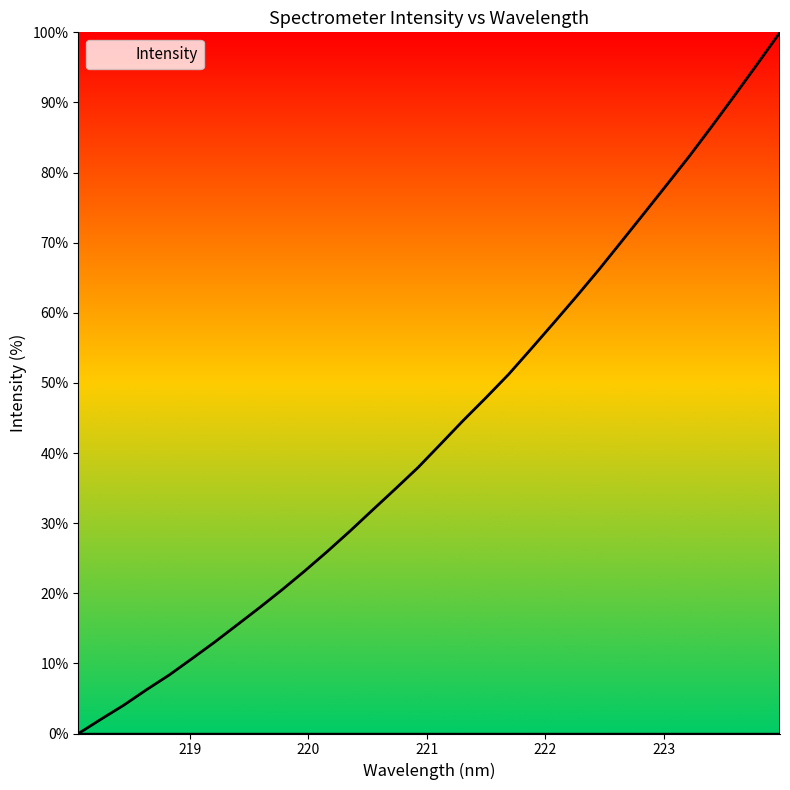

What is the difference between the maximum and minimum values?

100.0